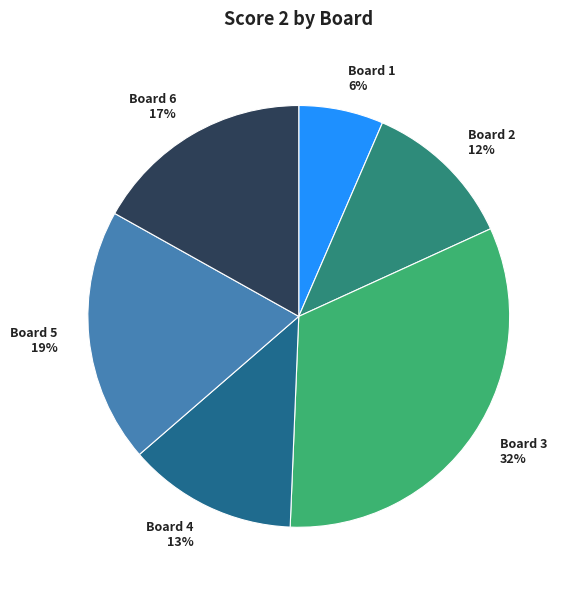

Does Board 1 6% account for over 50% of the chart?

No